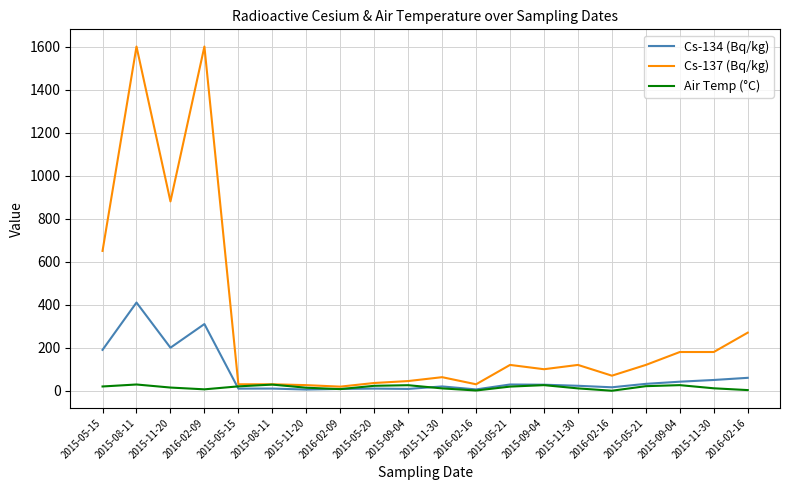

What are all the series names shown in the legend?

Cs-134 (Bq/kg), Cs-137 (Bq/kg), Air Temp (°C)